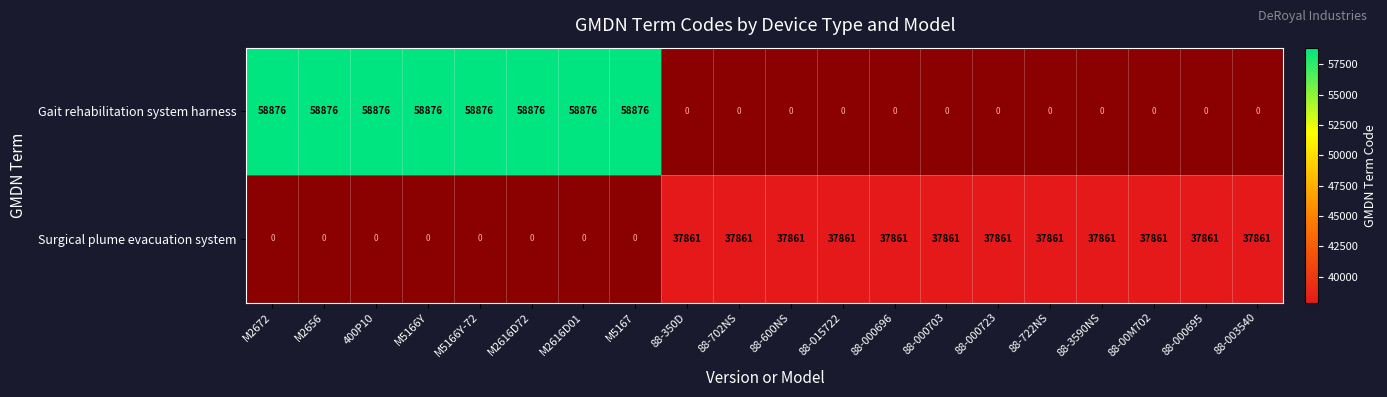

What is the difference between the second highest and minimum values in the Gait rehabilitation system harness series?

58876